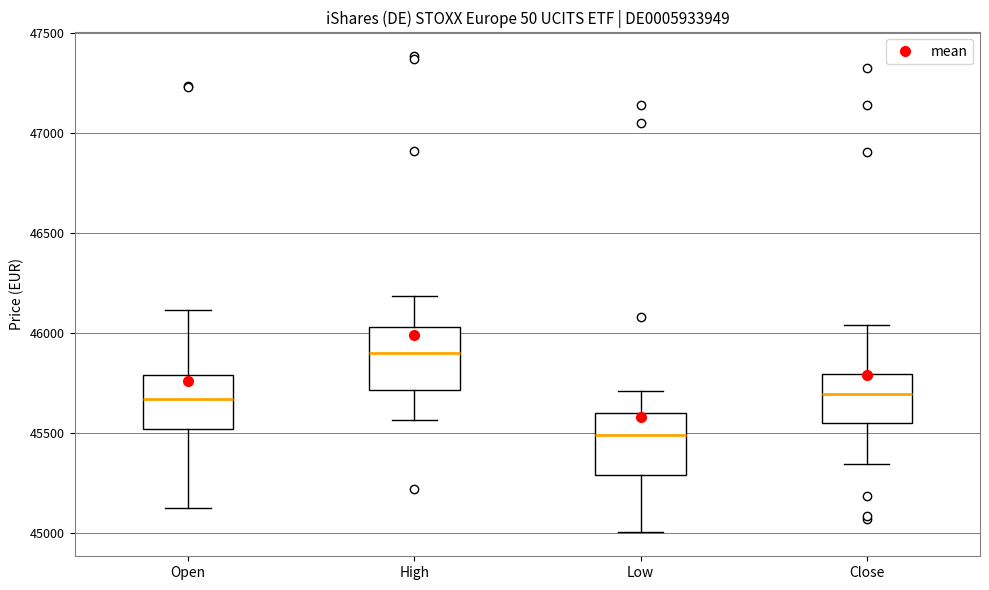

Which box has the highest median line?

High